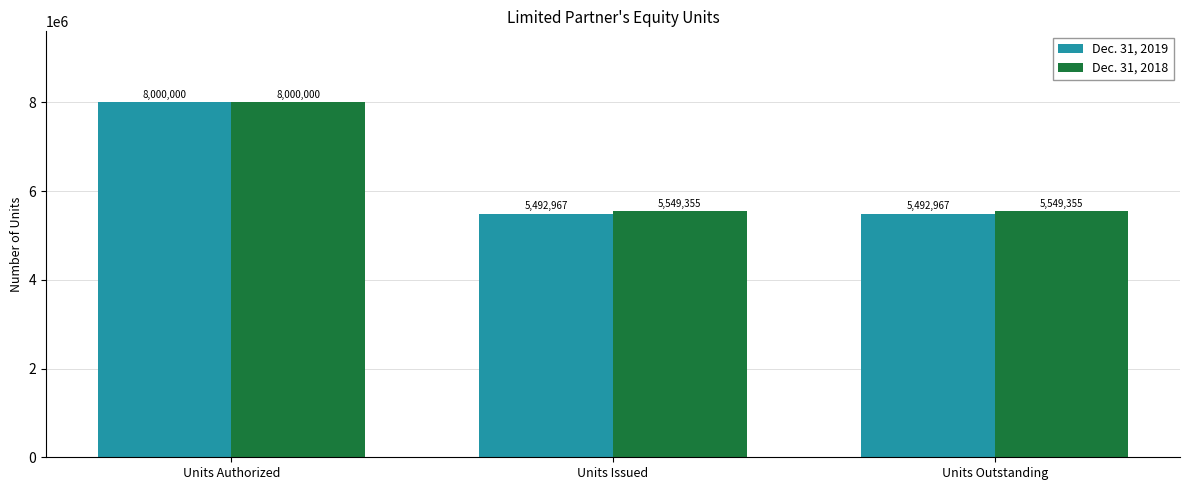

At which label does Dec. 31, 2018 reach its peak?

Units Authorized